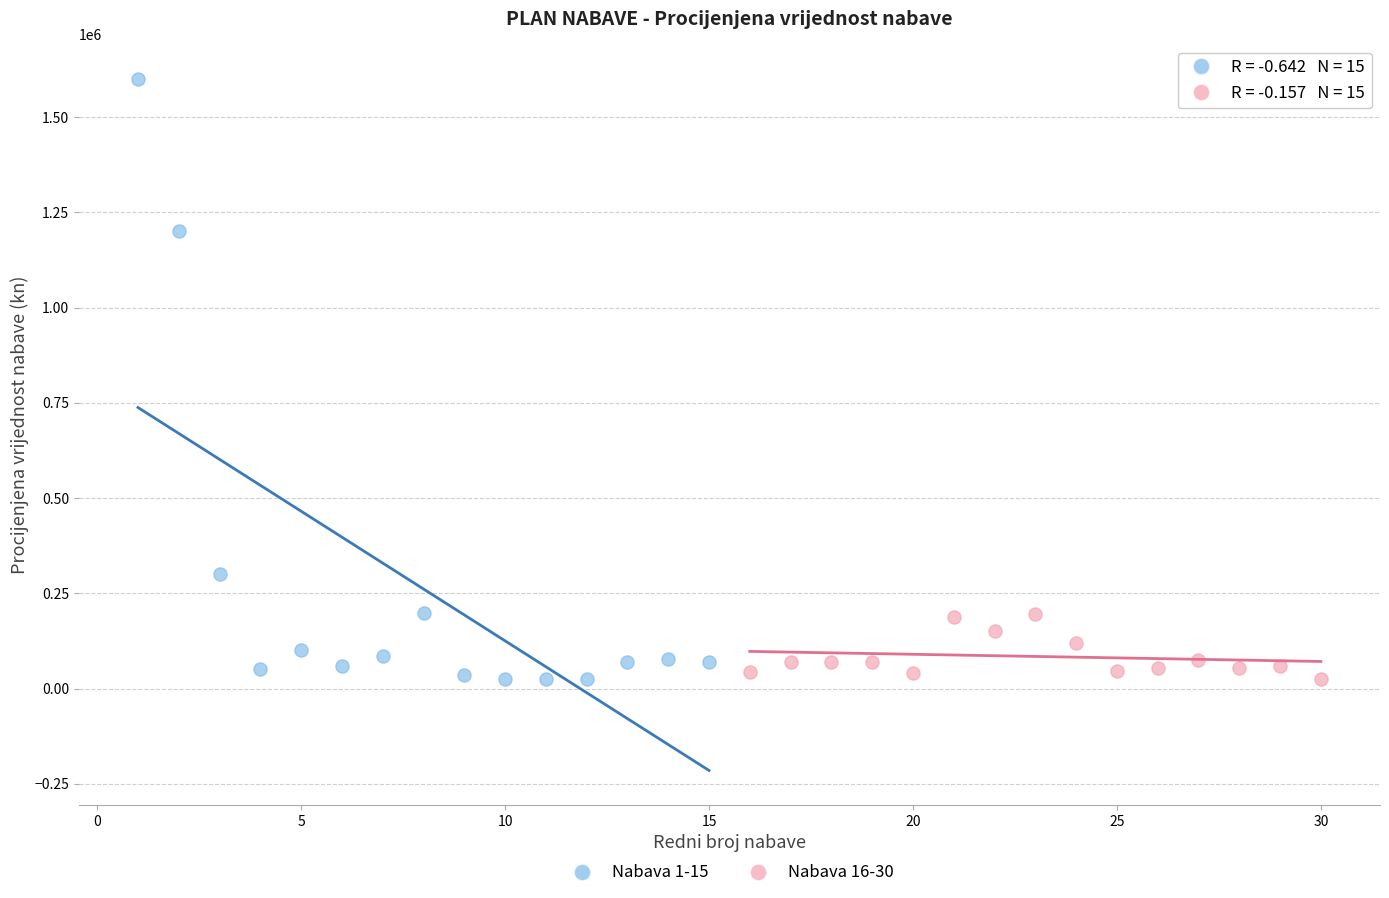

Which series reaches the maximum Y coordinate?

Nabava 1-15